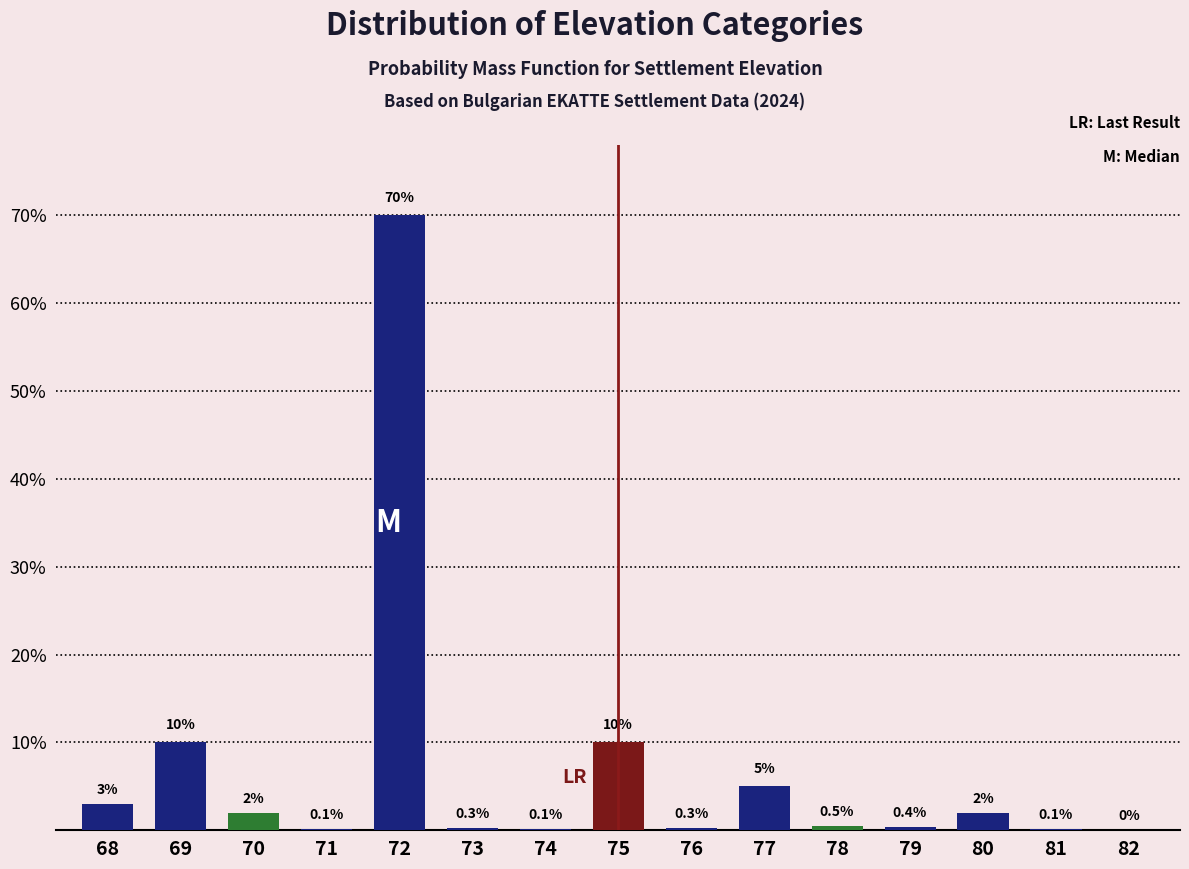

Reading right to left, what are all the values shown in this chart?

82=0.0	81=0.1	80=2.0	79=0.4	78=0.5	77=5.0	76=0.3	75=10.0	74=0.1	73=0.3	72=70.0	71=0.1	70=2.0	69=10.0	68=3.0